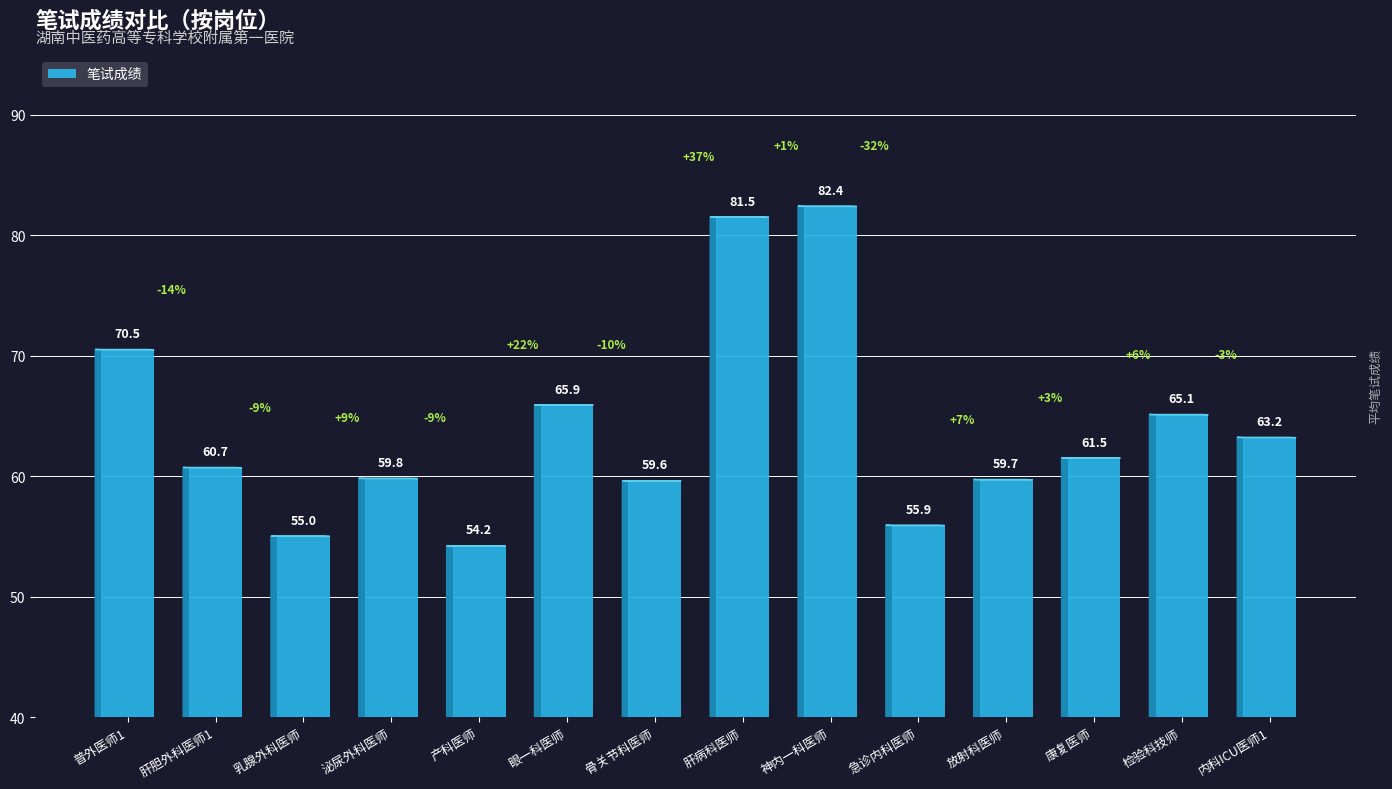

The chart shows a value of 59.7 at 放射科医师. True or false?

True